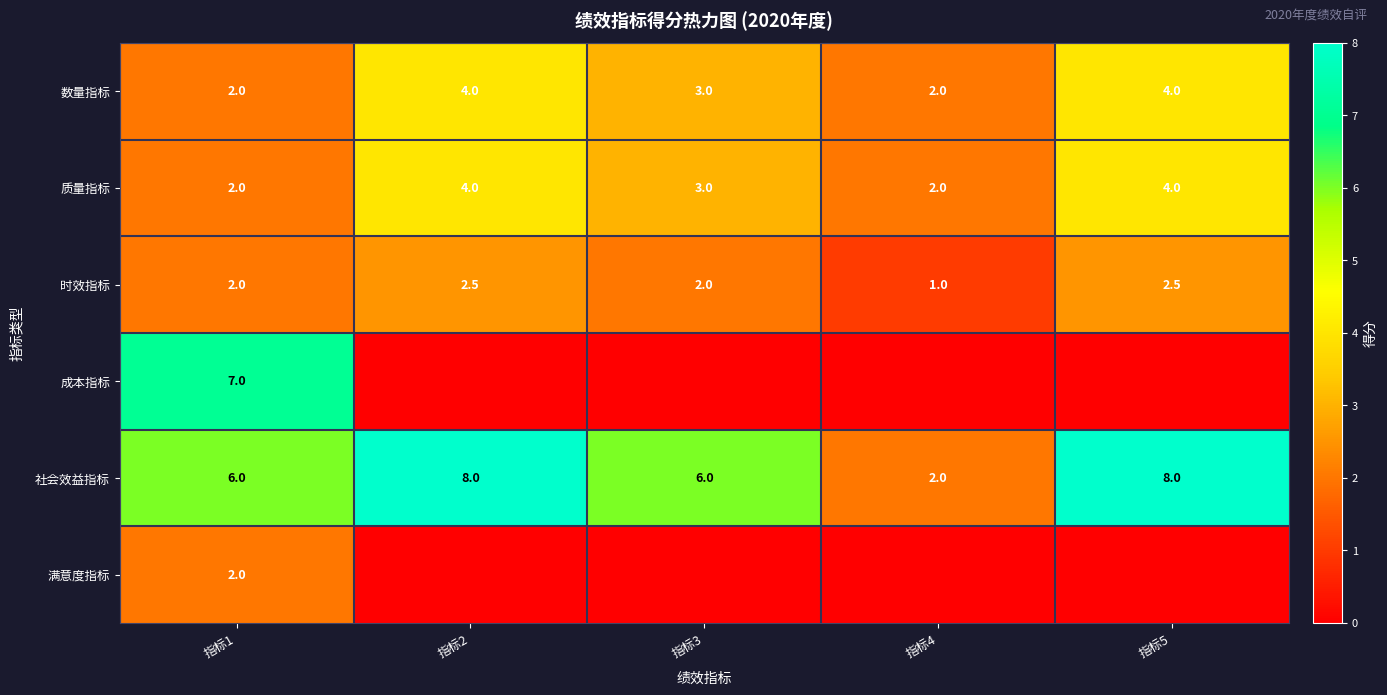

The value of 数量指标 at 指标2 is 4.0. True or false?

True